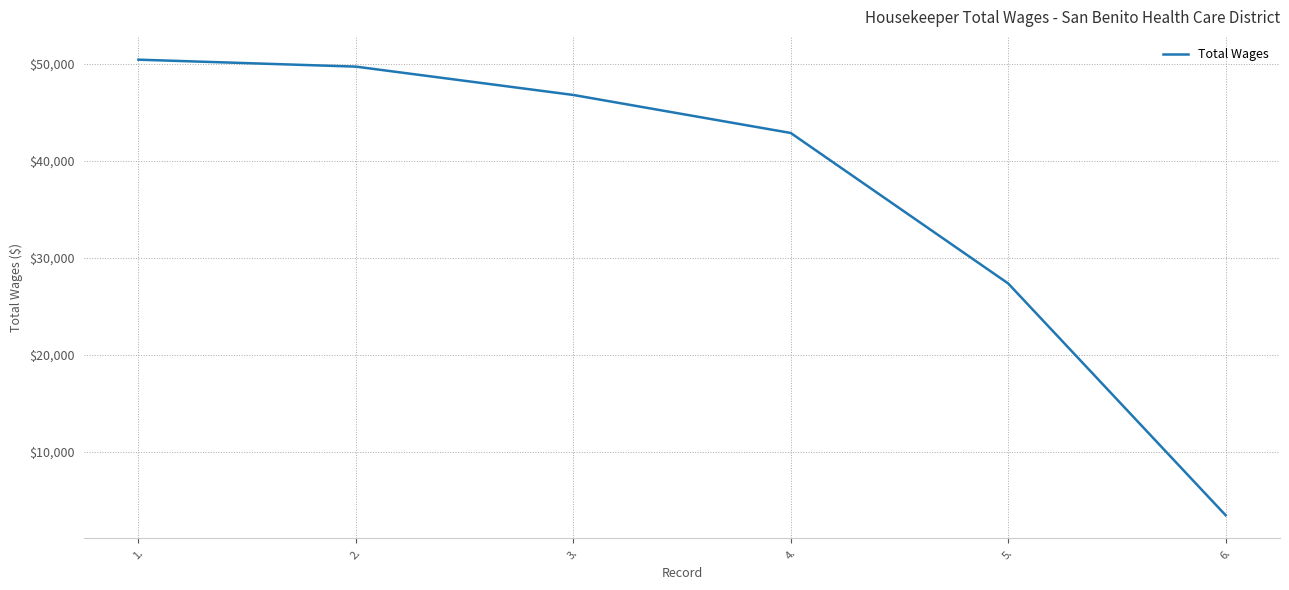

How many series are shown in this chart?

1